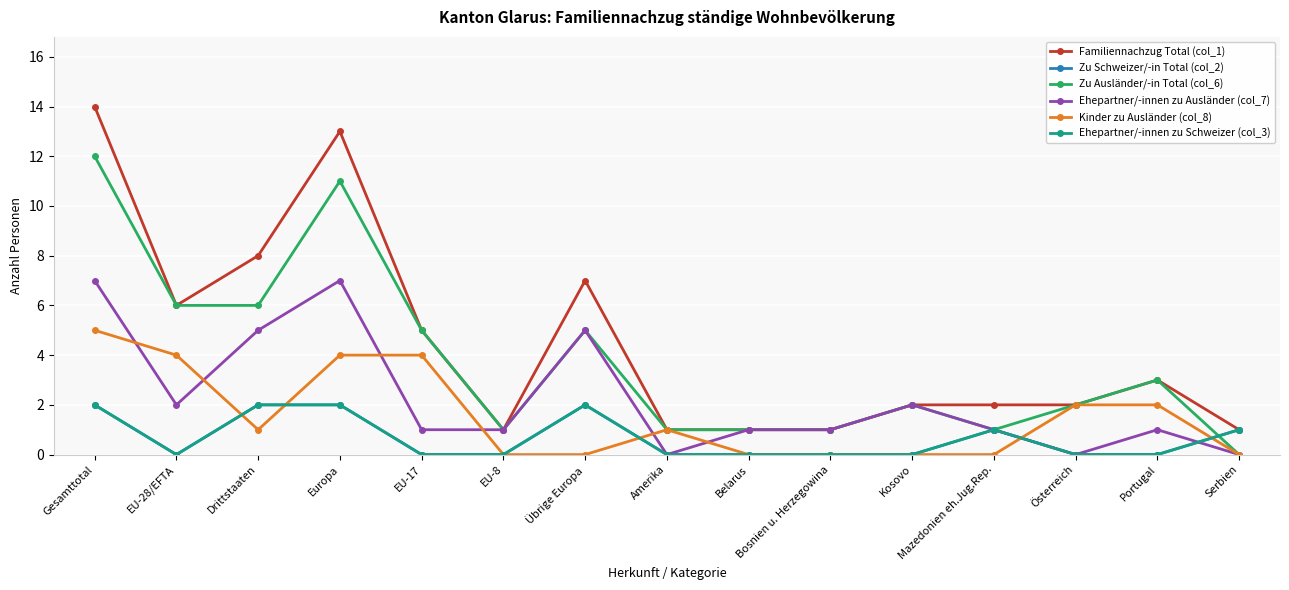

Which series ends up on top after the final intersection of Zu Schweizer/-in Total (col_2) and Kinder zu Ausländer (col_8)?

Zu Schweizer/-in Total (col_2)